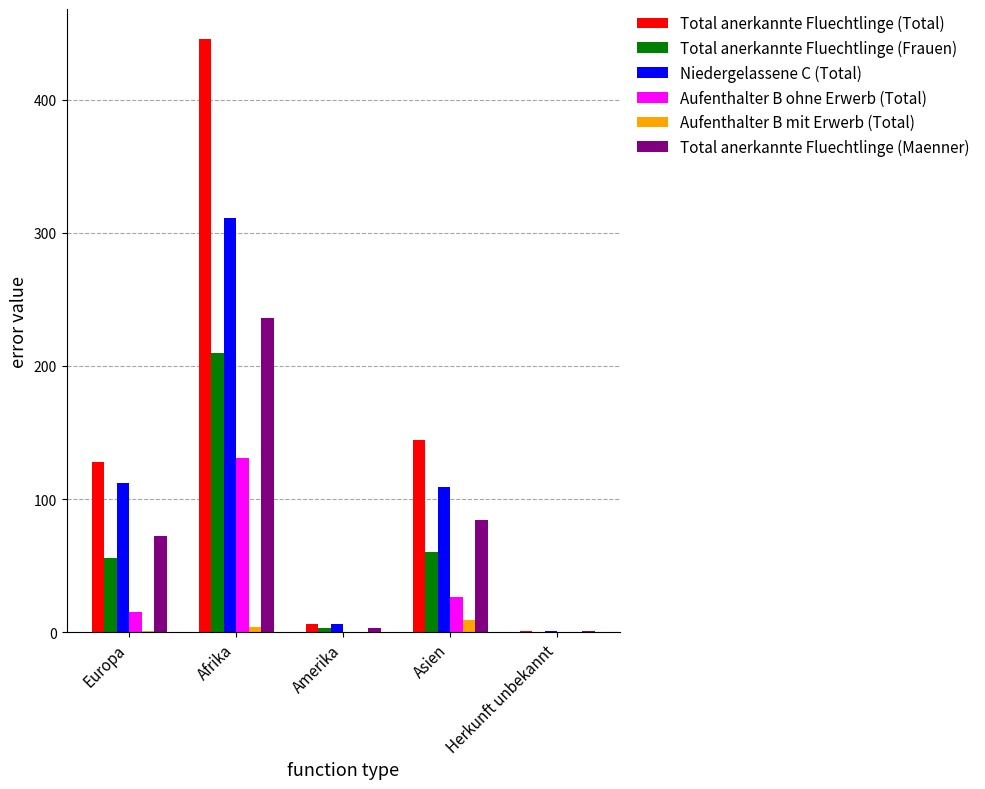

Count the number of data series in this chart.

6